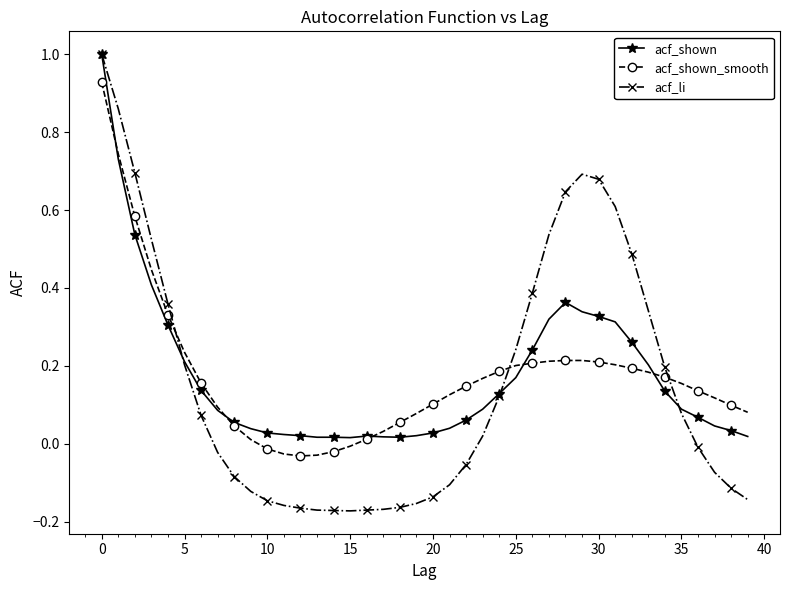

Which series has the widest spread of values?

acf_li